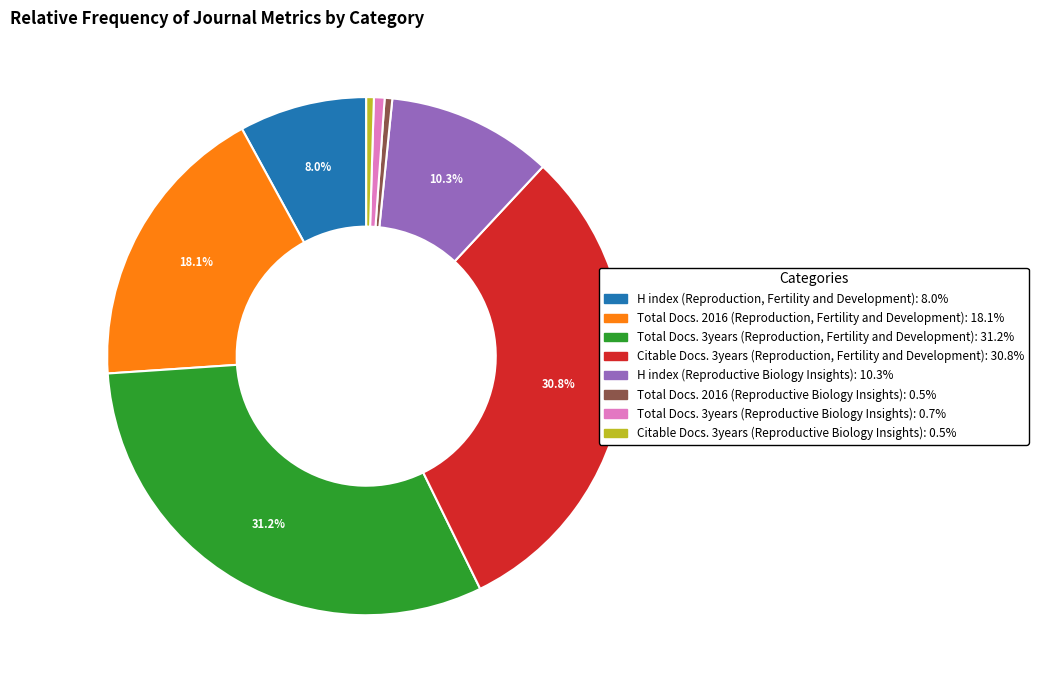

Combined, do Total Docs. 3years (Reproductive Biology Insights) and H index (Reproductive Biology Insights) account for over 50%?

No